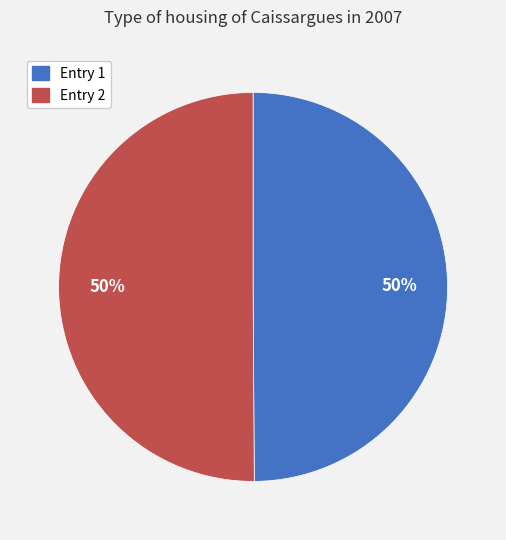

To the nearest percent, what percentage of the pie is Entry 2?

50%